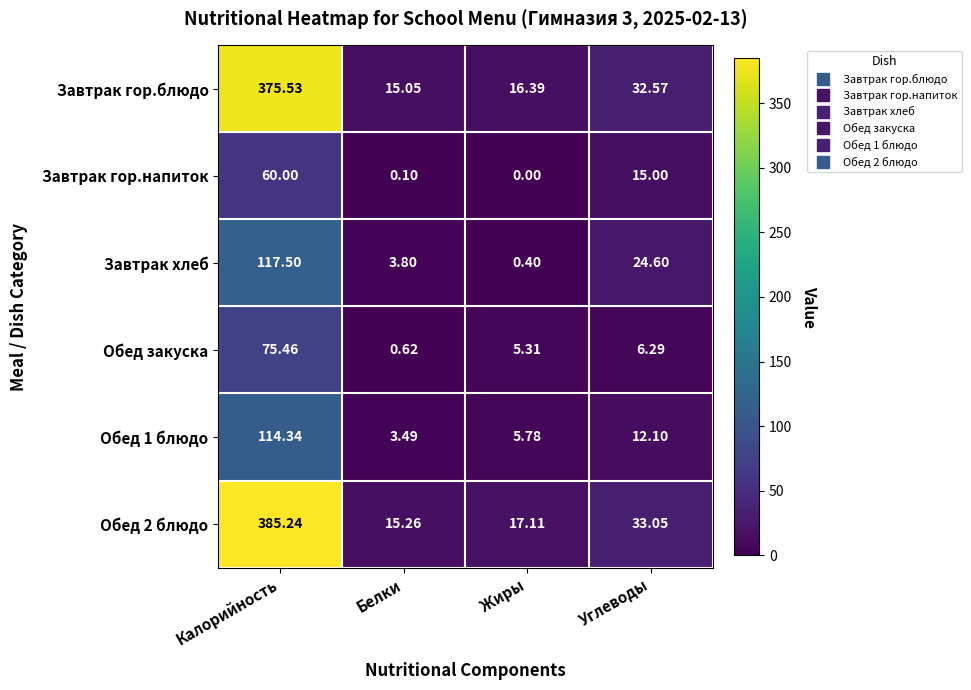

At which label does Обед 2 блюдо first exceed 33?

Калорийность